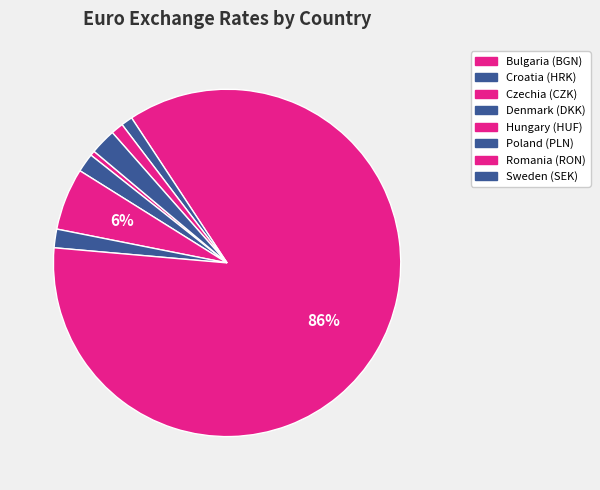

To the nearest percent, what is the average slice percentage?

13%